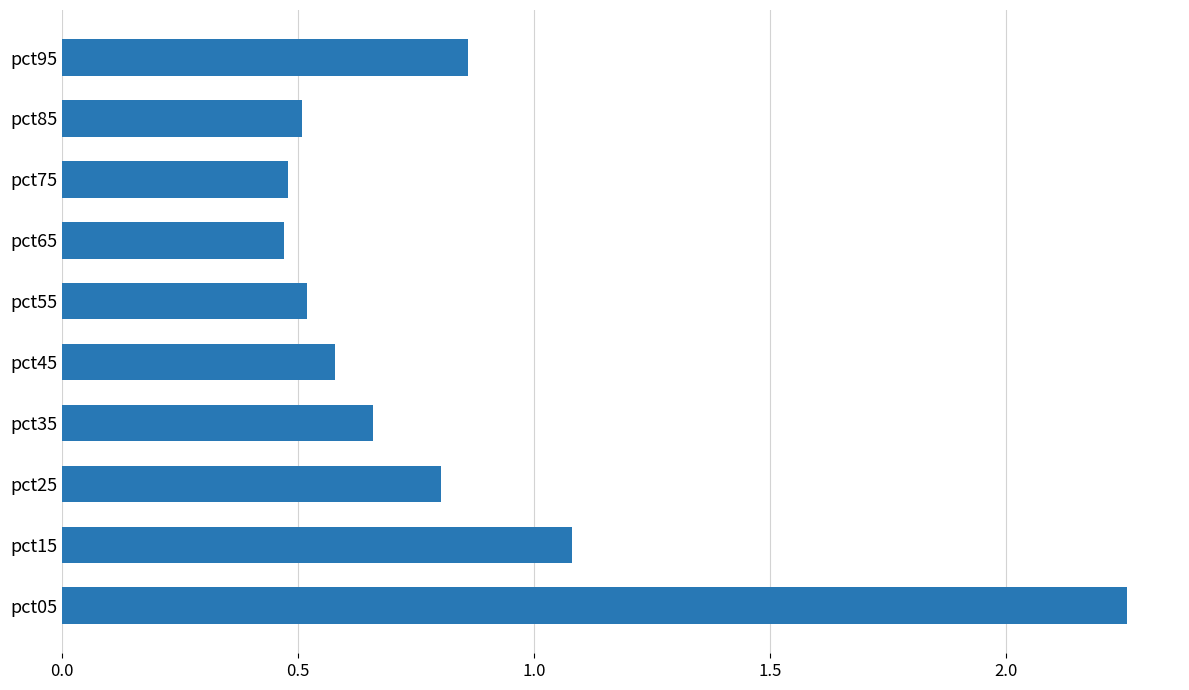

True or false: the data shows 0.5 at pct55.

True